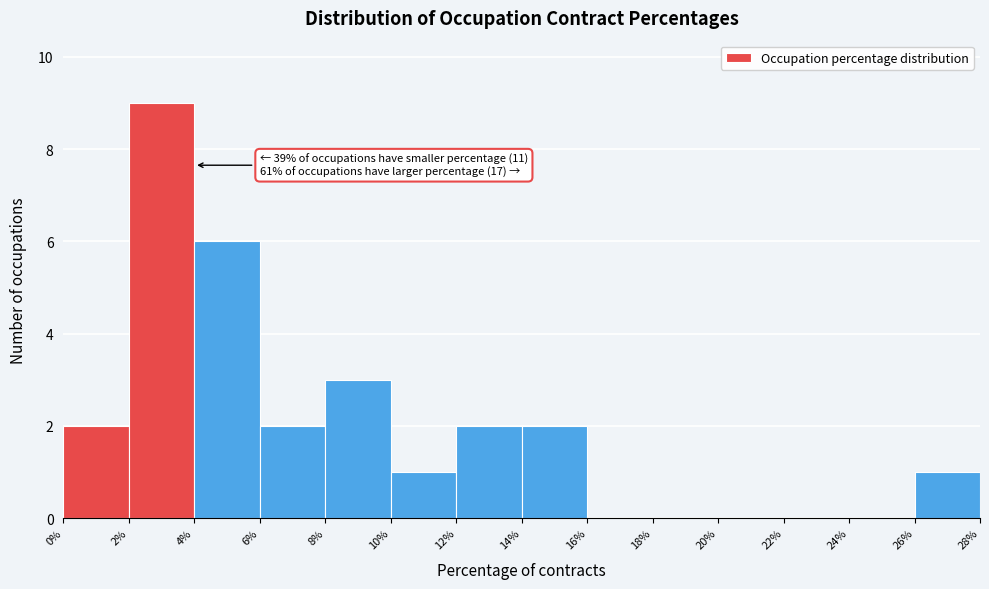

Which range on the x-axis has the tallest bar?

2% to 4%